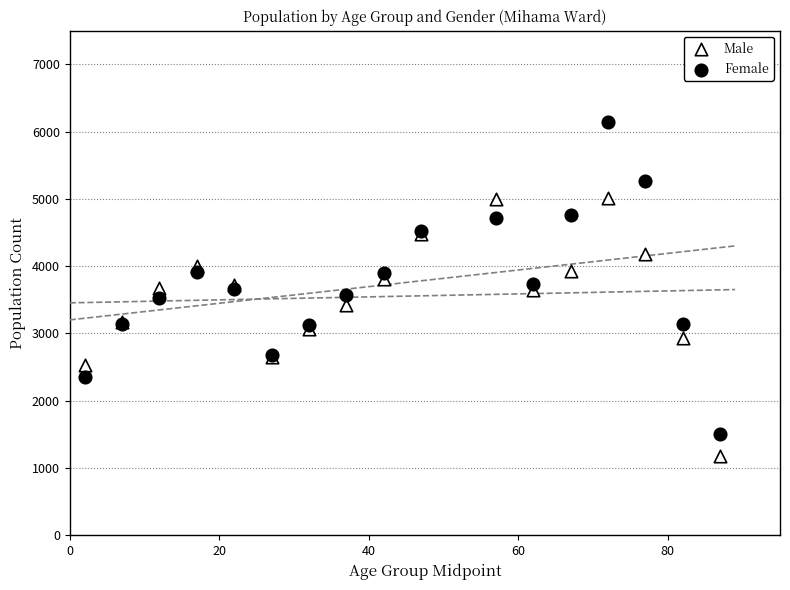

Which series reaches the maximum Y coordinate?

Female